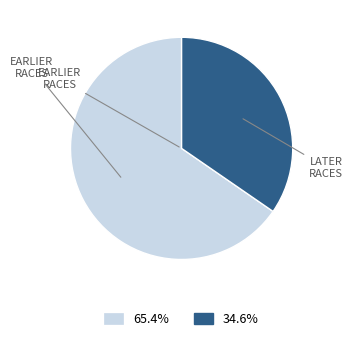

Is there a majority slice in this chart?

Yes